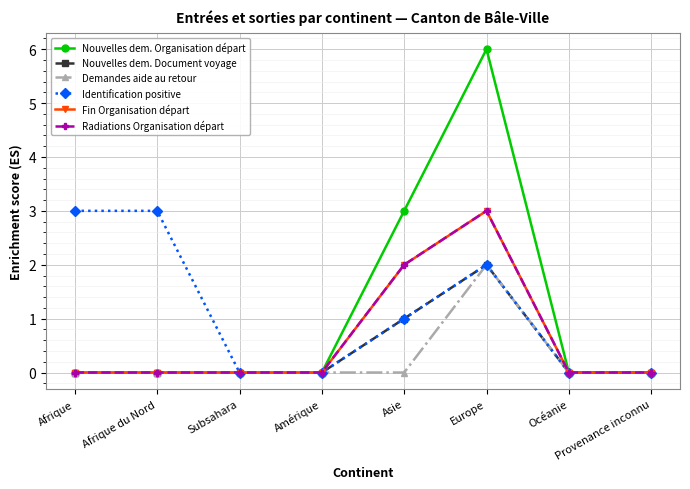

Is this an area chart (filled region under the line)?

No